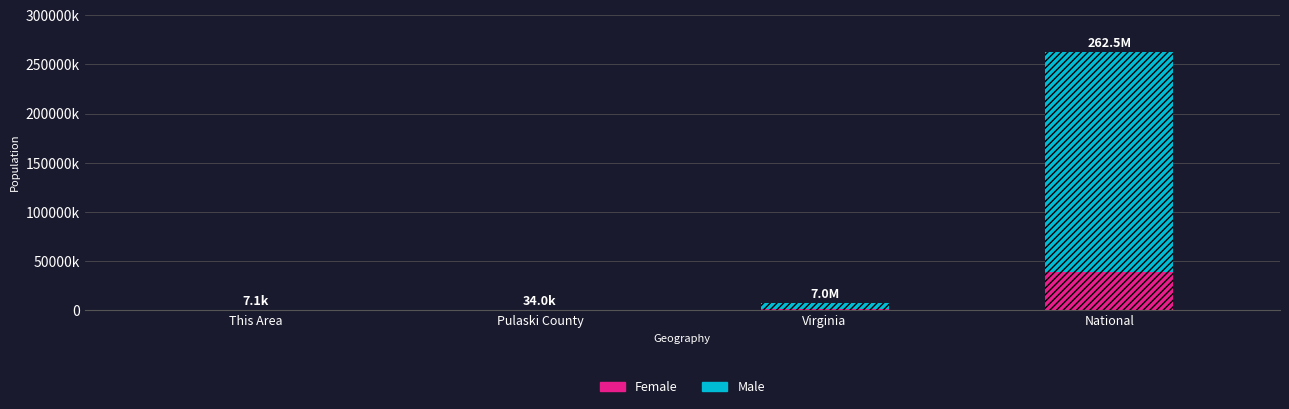

What is the value of the Female bar at the 4th from the left?

38929319